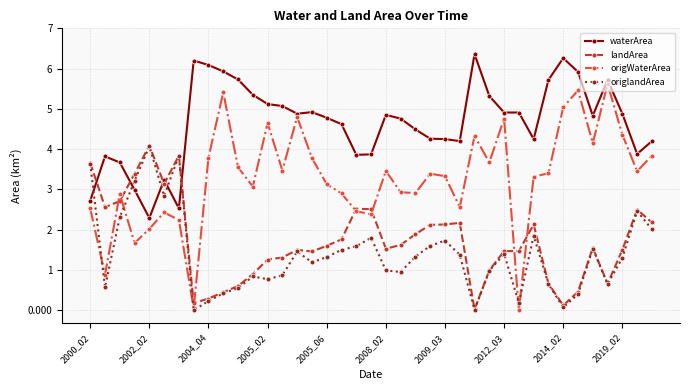

What is the greatest value displayed?

6.4